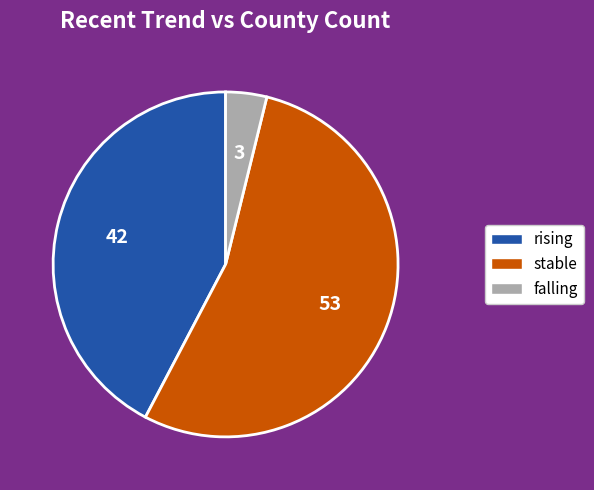

Approximately how many times larger is the value at rising compared to stable?

0.8